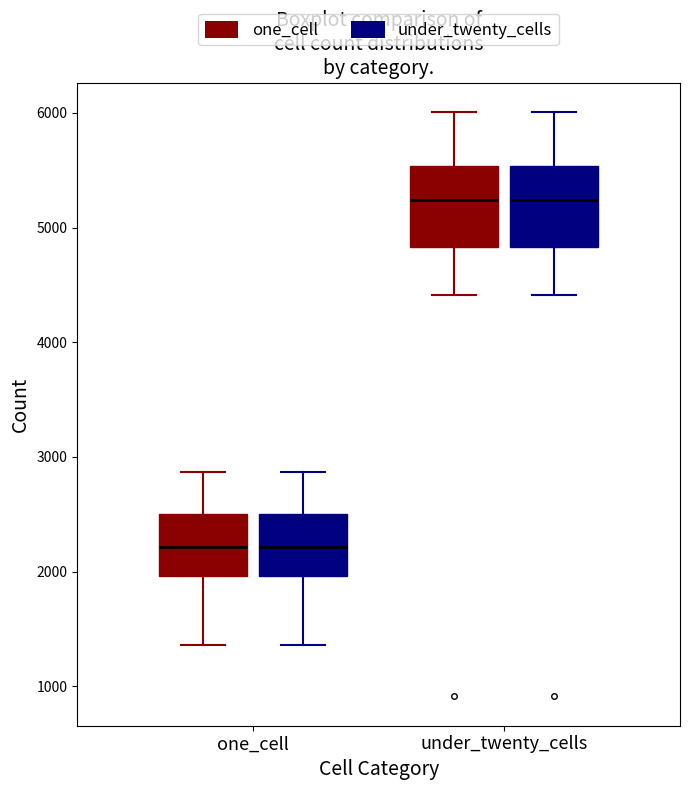

Reading left to right, read every box against the y-axis: the position of its median line, the range the box covers, and the ends of its whiskers. The values are not printed on the chart, so give them approximately, as read against the axis.

one_cell (one_cell): median 2200, box 2000 to 2500, whiskers 1400 to 2900
one_cell (under_twenty_cells): median 2200, box 2000 to 2500, whiskers 1400 to 2900
under_twenty_cells (one_cell): median 5200, box 4800 to 5500, whiskers 4400 to 6000
under_twenty_cells (under_twenty_cells): median 5200, box 4800 to 5500, whiskers 4400 to 6000